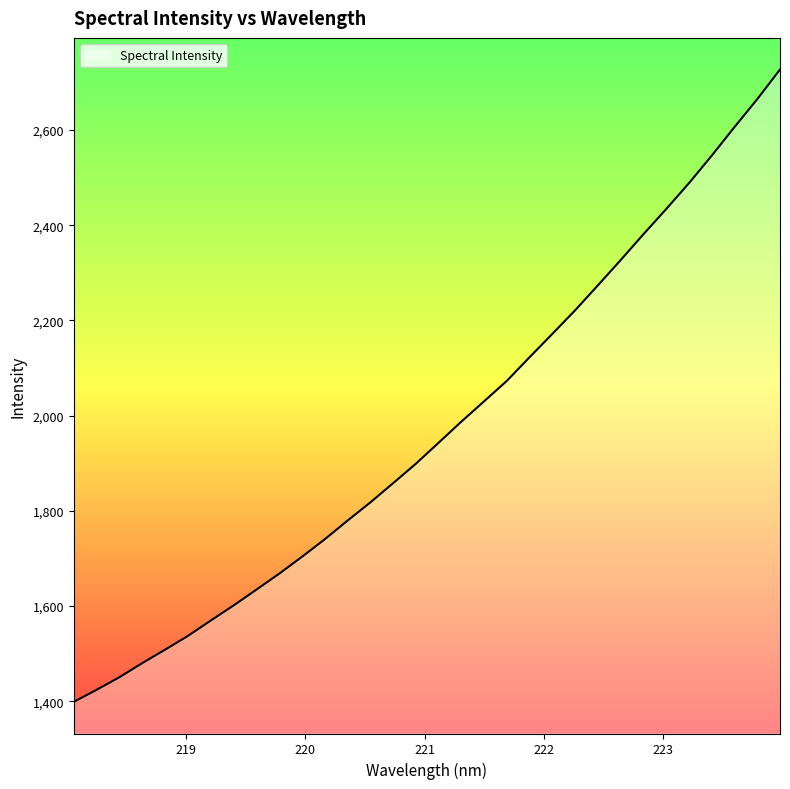

What is the difference between the maximum and minimum values?

1328.5